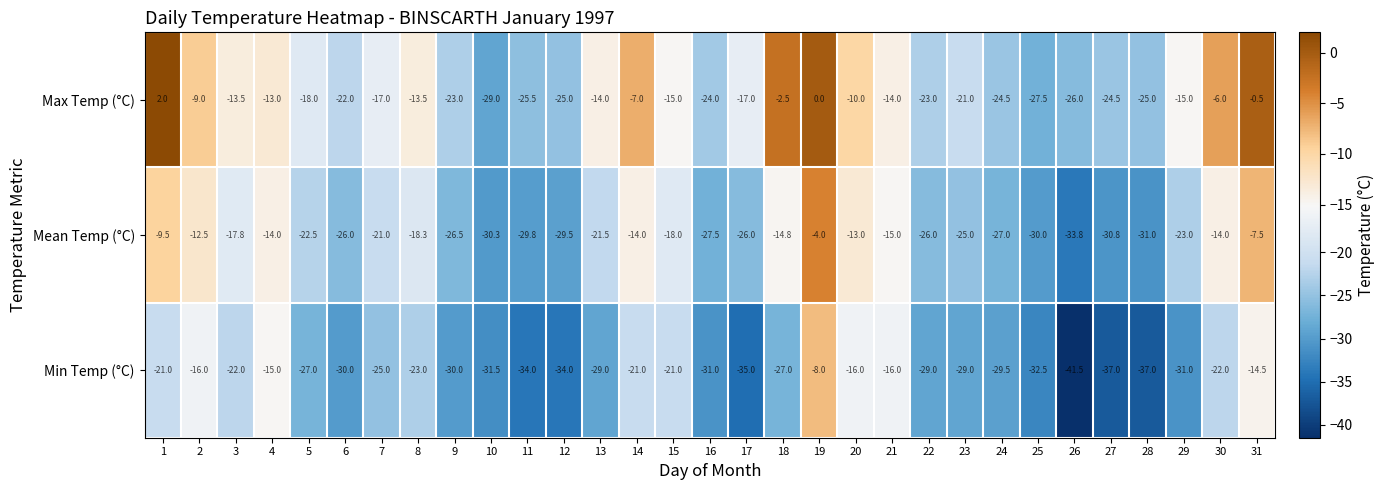

What is the total value across all series at 19?

-12.0